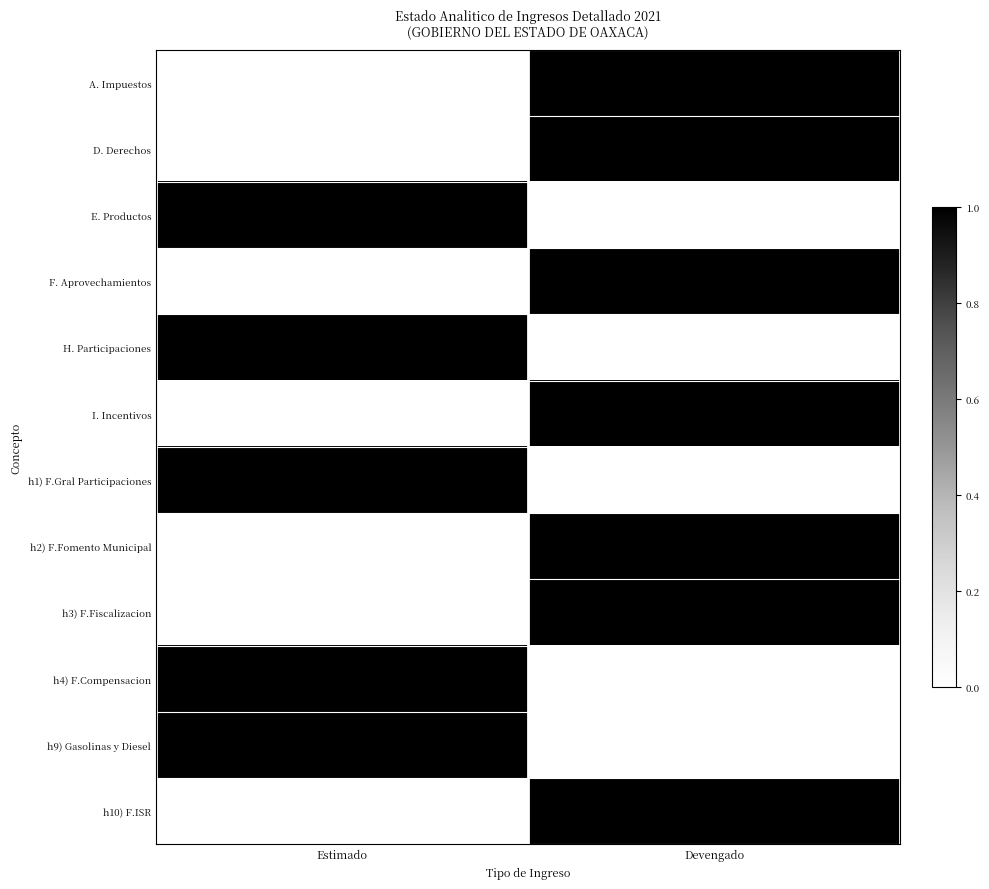

Reading left to right, what are all the values shown in this chart?

A. Impuestos: Estimado=0	Devengado=1
D. Derechos: Estimado=0	Devengado=1
E. Productos: Estimado=1	Devengado=0
F. Aprovechamientos: Estimado=0	Devengado=1
H. Participaciones: Estimado=1	Devengado=0
I. Incentivos: Estimado=0	Devengado=1
h1) F.Gral Participaciones: Estimado=1	Devengado=0
h2) F.Fomento Municipal: Estimado=0	Devengado=1
h3) F.Fiscalizacion: Estimado=0	Devengado=1
h4) F.Compensacion: Estimado=1	Devengado=0
h9) Gasolinas y Diesel: Estimado=1	Devengado=0
h10) F.ISR: Estimado=0	Devengado=1